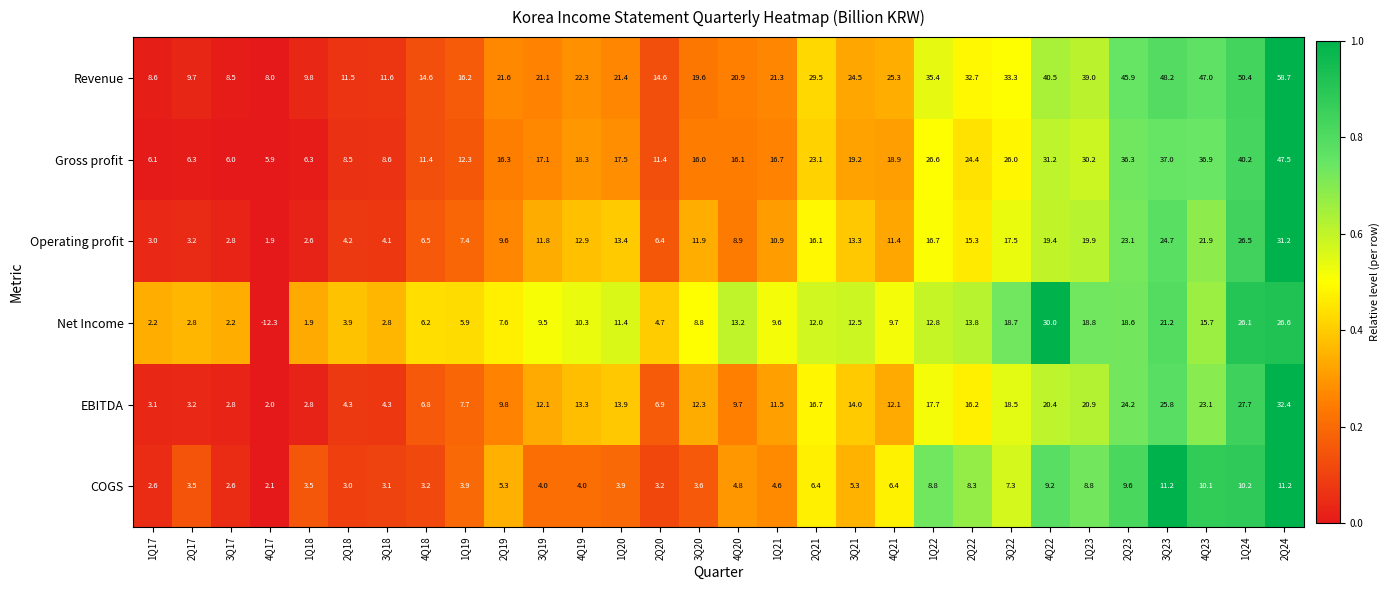

Rank the series by their maximum value, from highest to lowest.

Revenue, Gross profit, EBITDA, Operating profit, Net Income, COGS